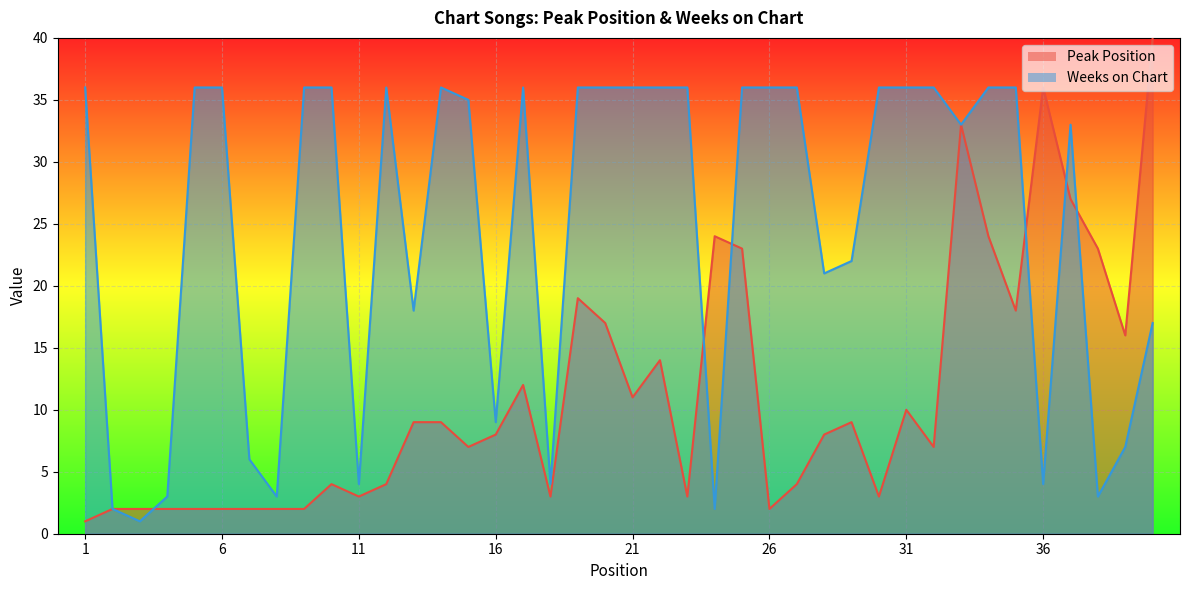

What is the sum of the Weeks on Chart values at 40 and 28?

38